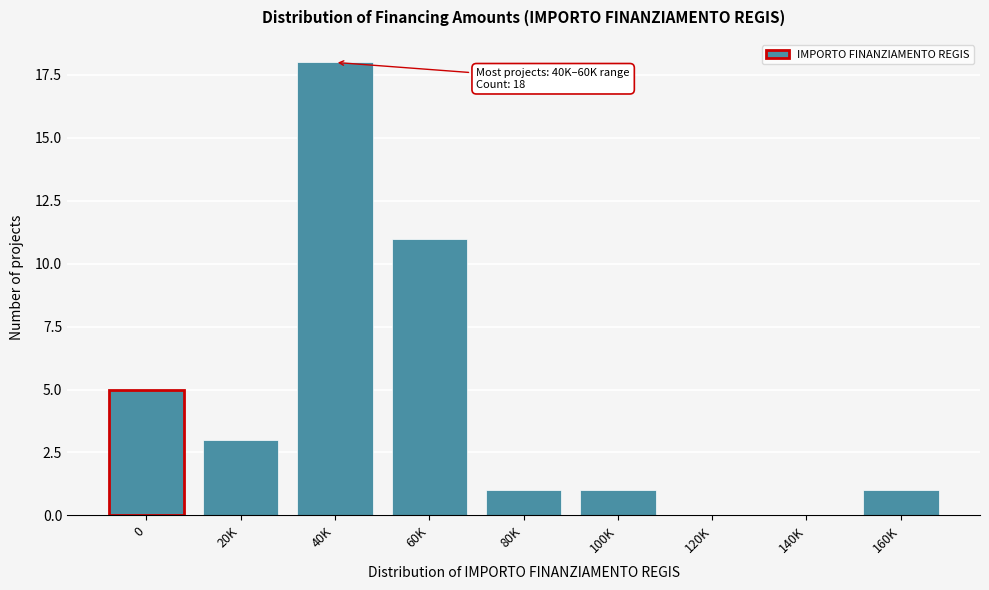

Reading left to right, extract all data points from this chart.

0=5	20K=3	40K=18	60K=11	80K=1	100K=1	120K=0	140K=0	160K=1